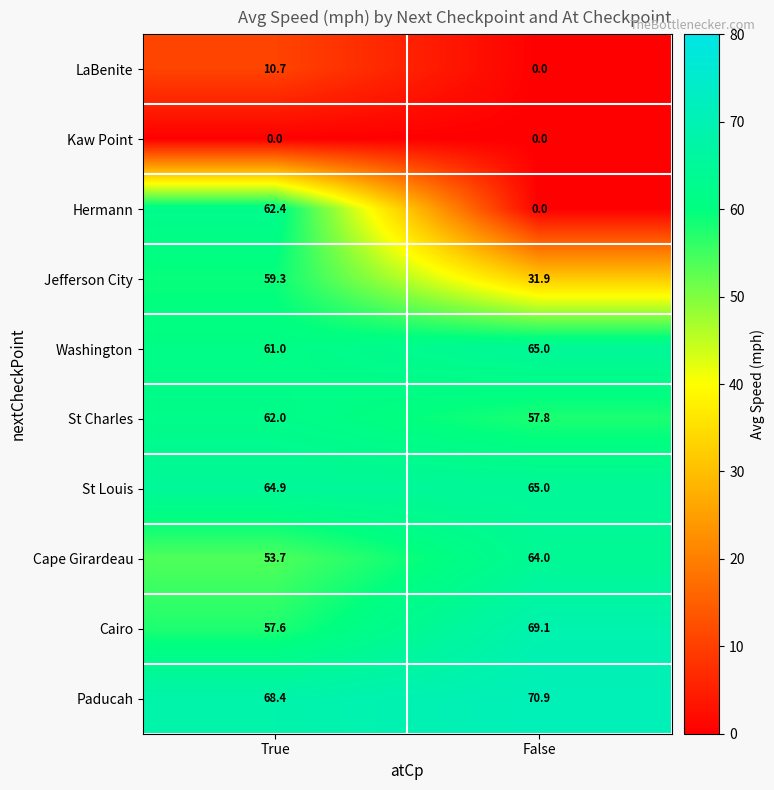

What is the total value across all series at True?

500.0